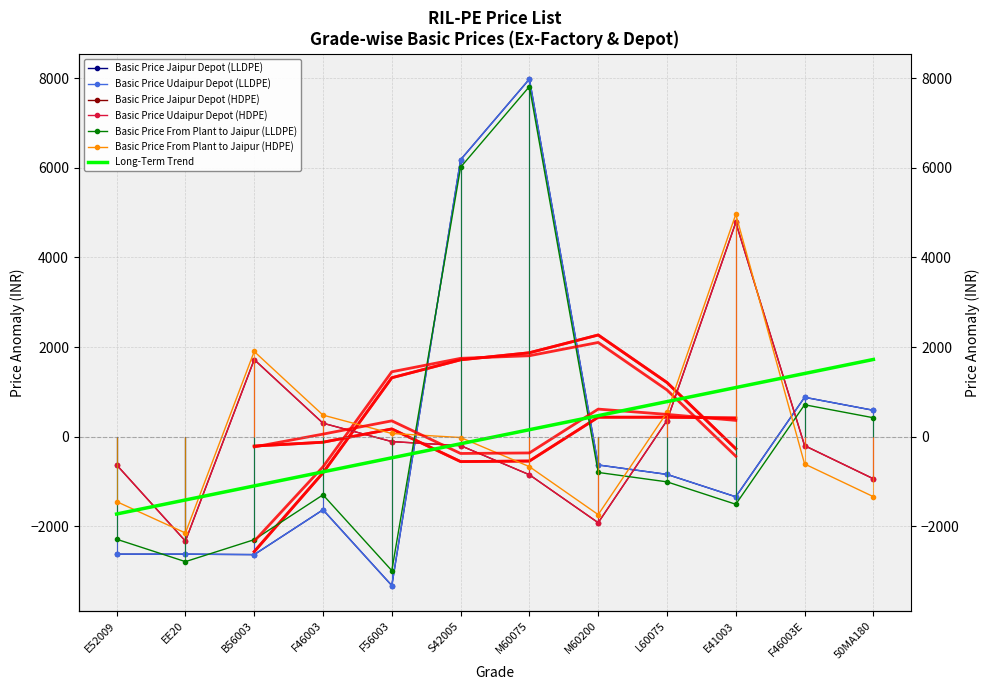

True or false: Basic Price Jaipur Depot (LLDPE) has more than 2 points higher than both neighbors.

True